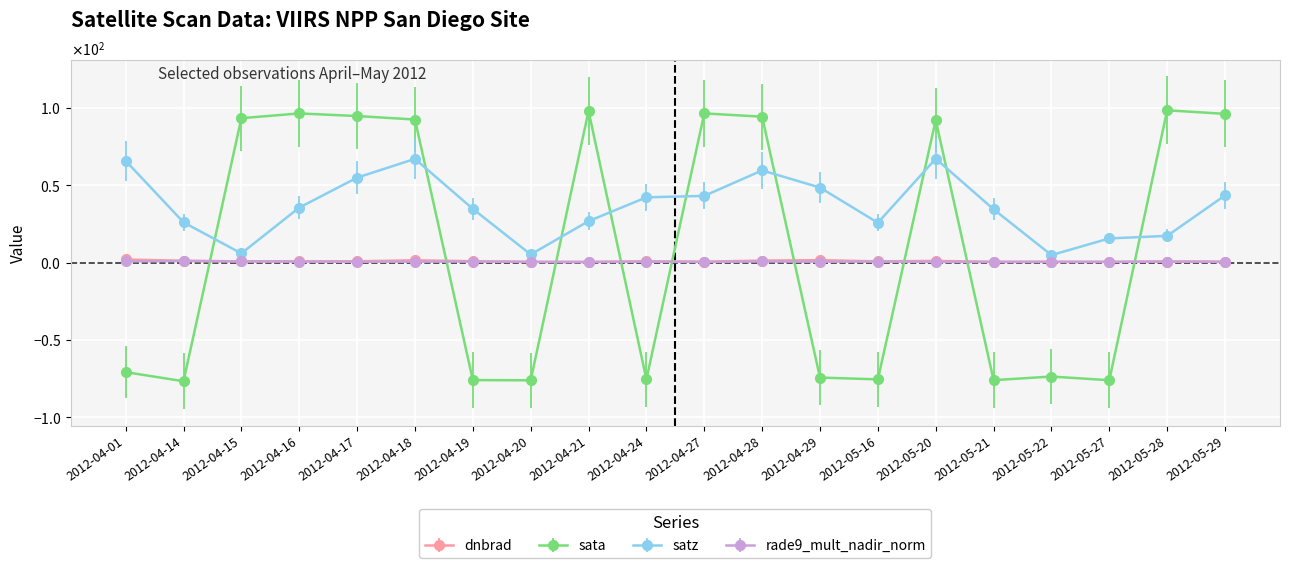

What is the approximate value of rade9_mult_nadir_norm at 2012-04-19?

0.8